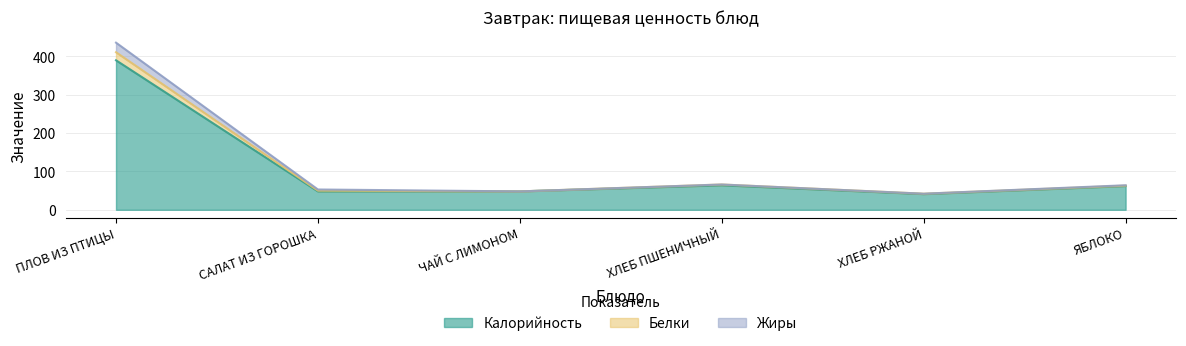

True or false: Жиры and Калорийность cross at least once.

False